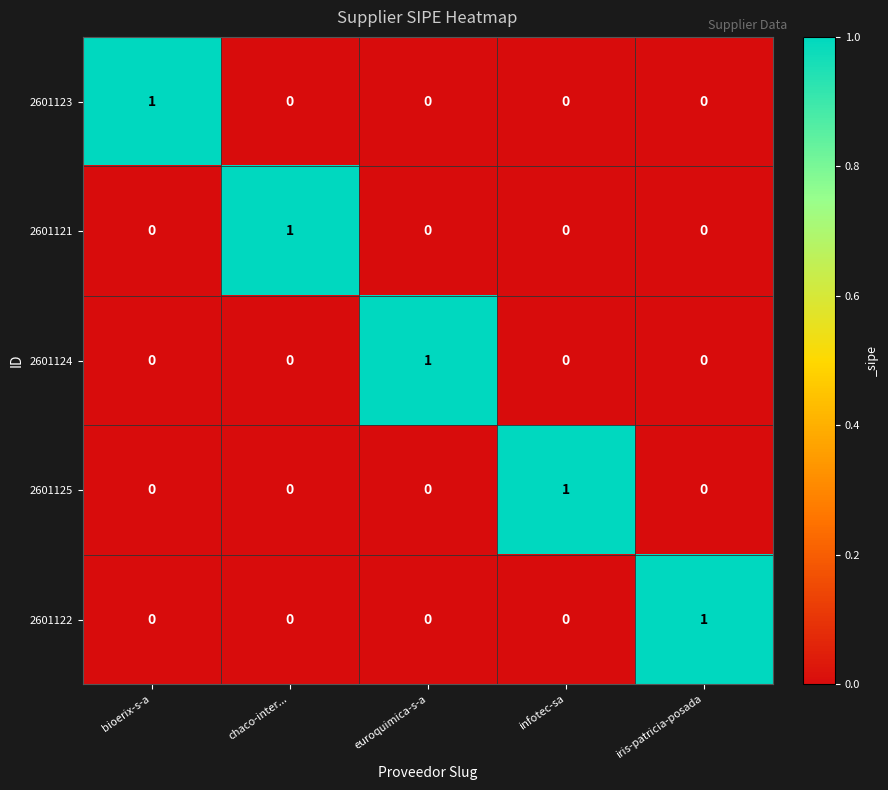

Reading left to right, what are all the values shown in this chart?

2601123: bioerix-s-a=1	chaco-inter...=0	euroquimica-s-a=0	infotec-sa=0	iris-patricia-posada=0
2601121: bioerix-s-a=0	chaco-inter...=1	euroquimica-s-a=0	infotec-sa=0	iris-patricia-posada=0
2601124: bioerix-s-a=0	chaco-inter...=0	euroquimica-s-a=1	infotec-sa=0	iris-patricia-posada=0
2601125: bioerix-s-a=0	chaco-inter...=0	euroquimica-s-a=0	infotec-sa=1	iris-patricia-posada=0
2601122: bioerix-s-a=0	chaco-inter...=0	euroquimica-s-a=0	infotec-sa=0	iris-patricia-posada=1